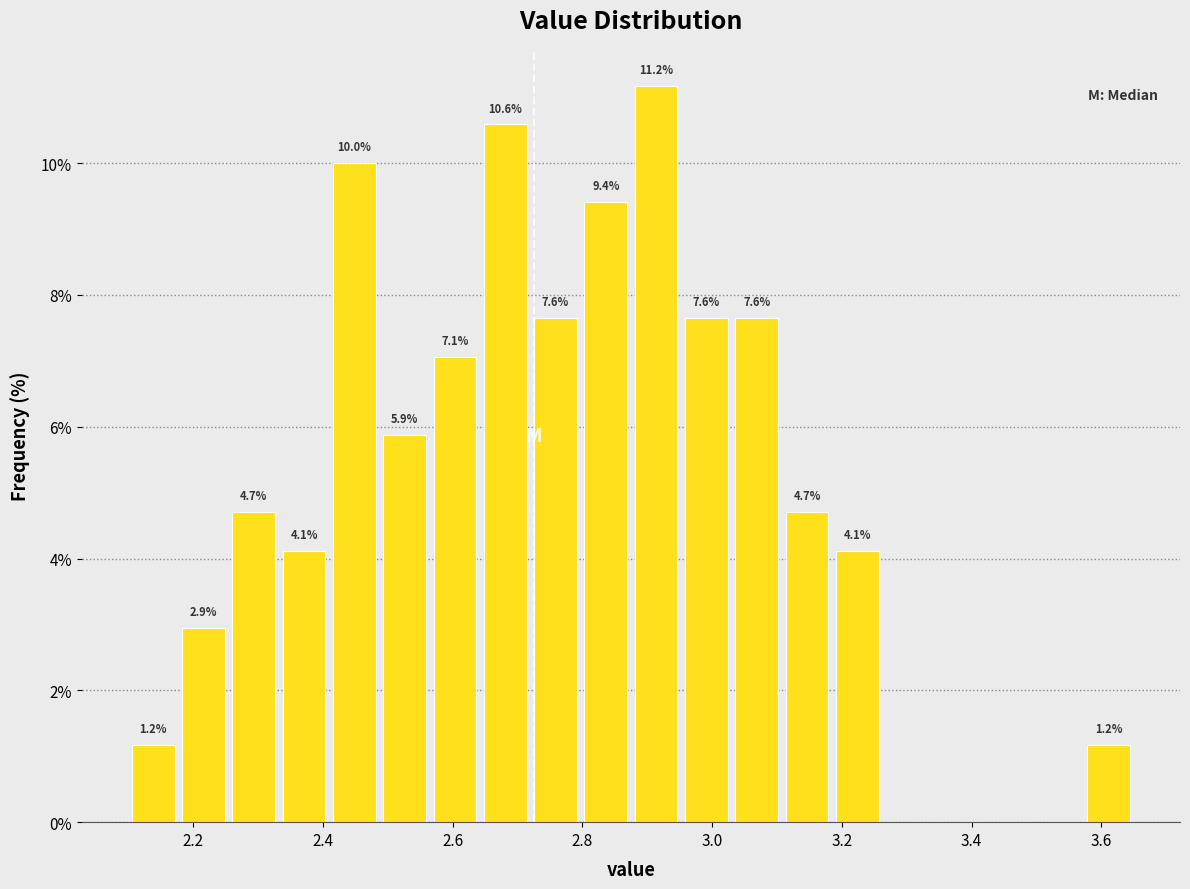

Around what value on the x-axis is the tallest bar? Give the approximate position of its centre, as read against the axis.

2.92